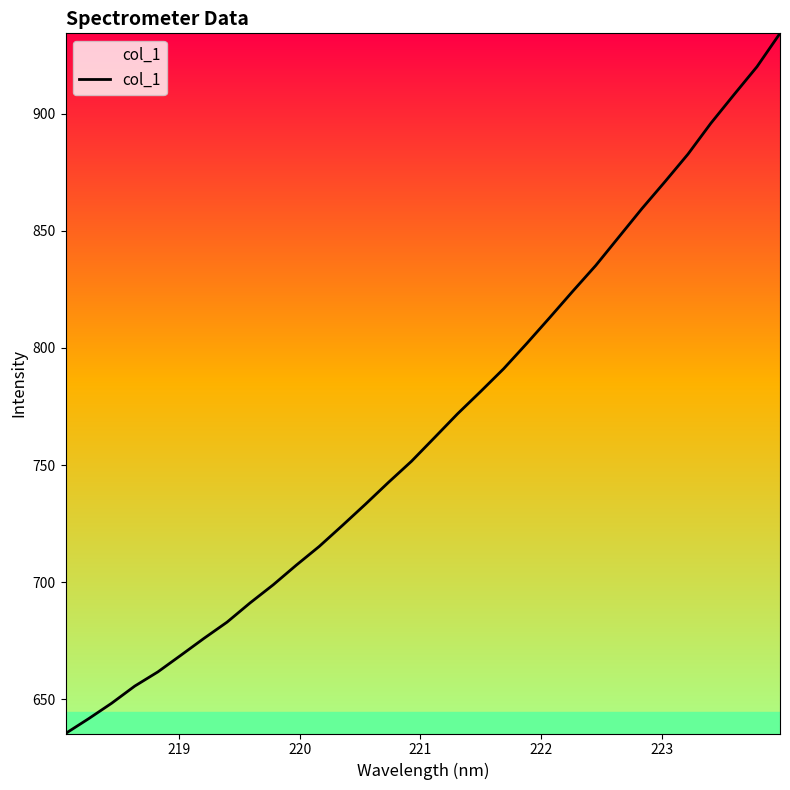

Count the number of values greater than 761.

16